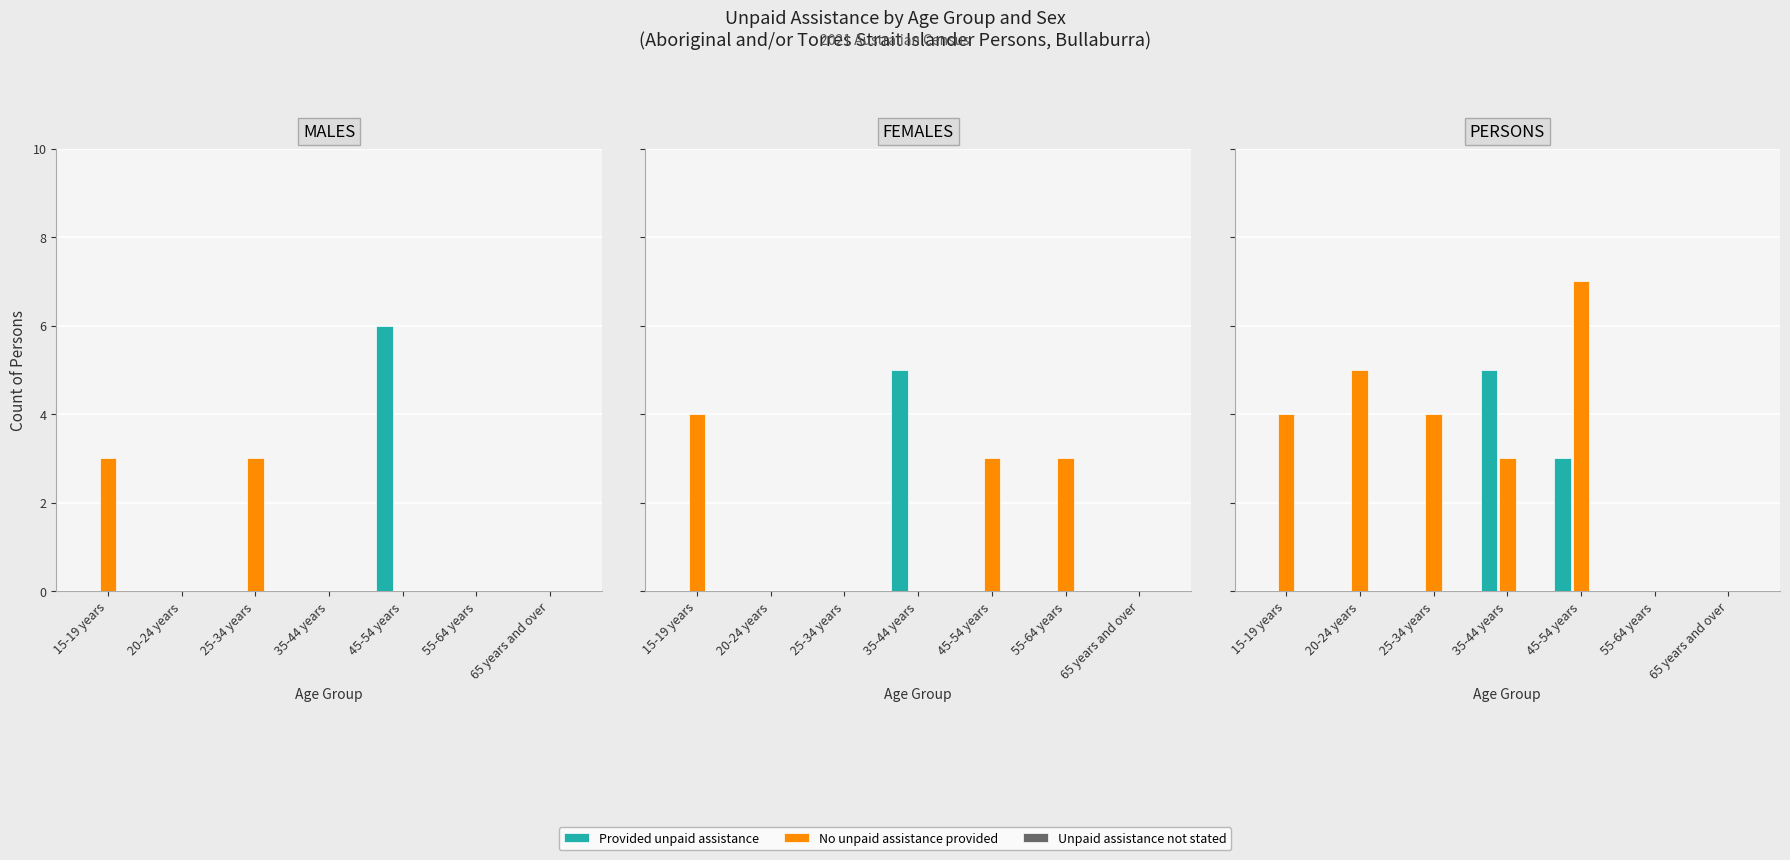

What is the label of the 1st bar from the right?

65 years and over